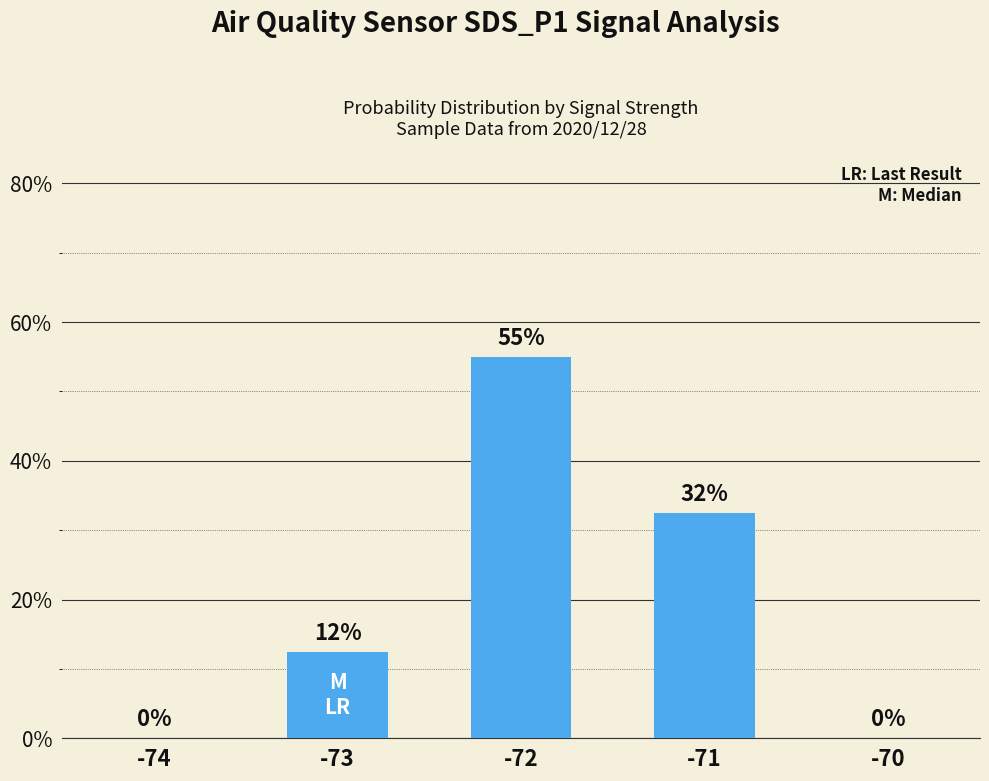

Which label corresponds to the largest value in the chart?

-72